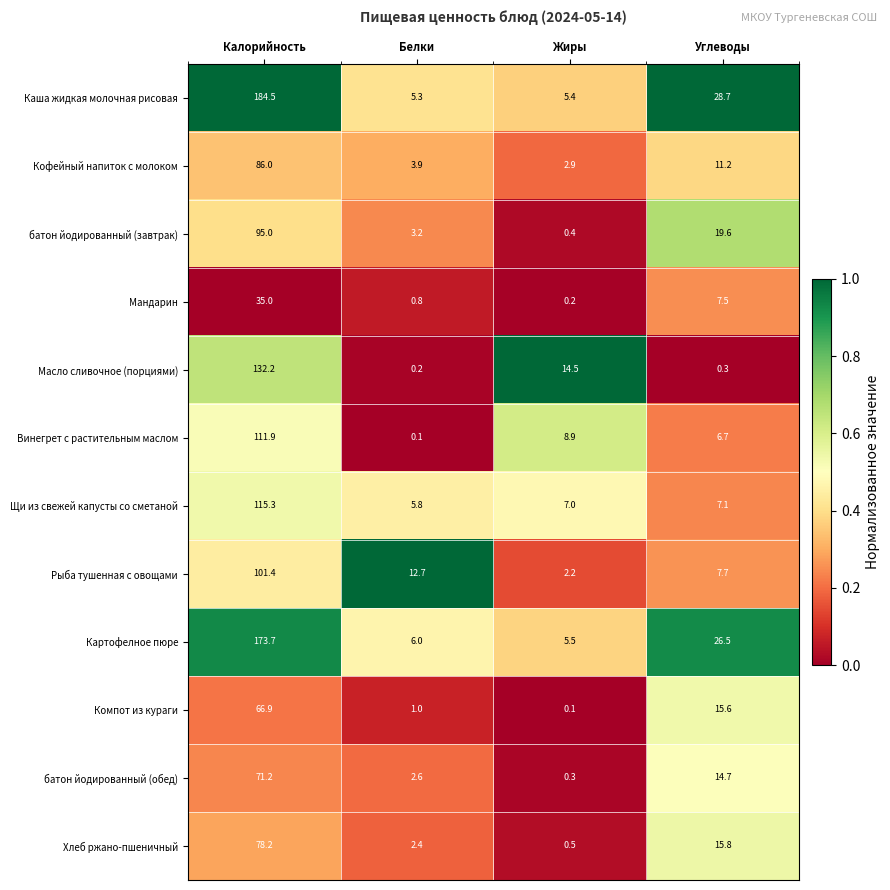

What is the total value across all series at Белки?

44.0